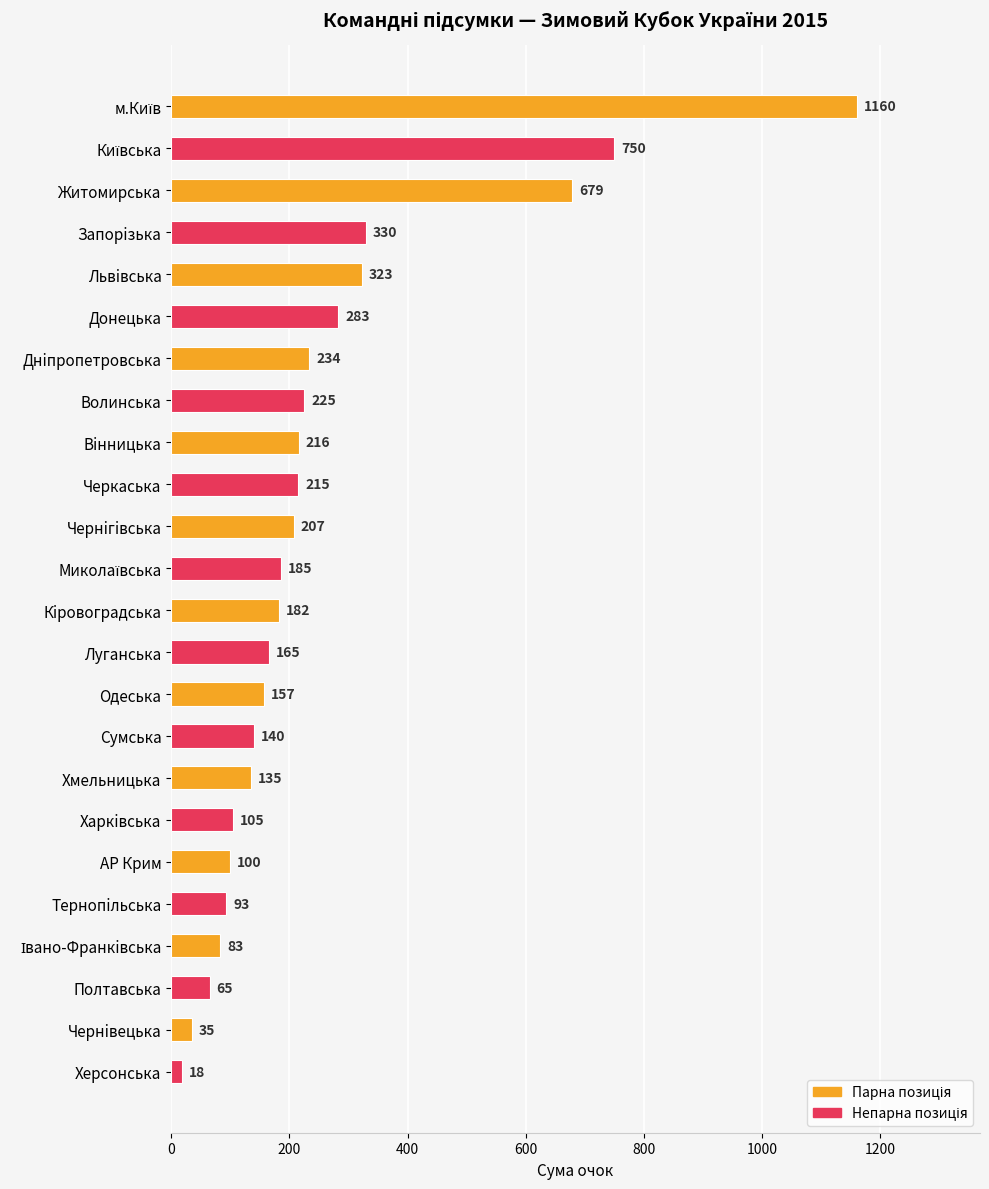

What is the change in value from Полтавська to Донецька?

+218